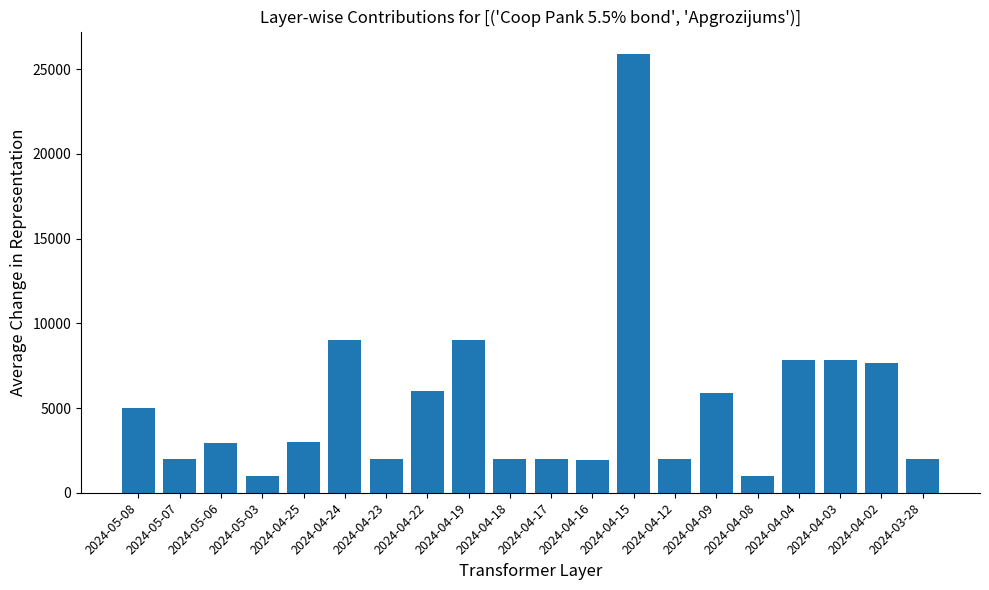

What is the average value?

5299.7